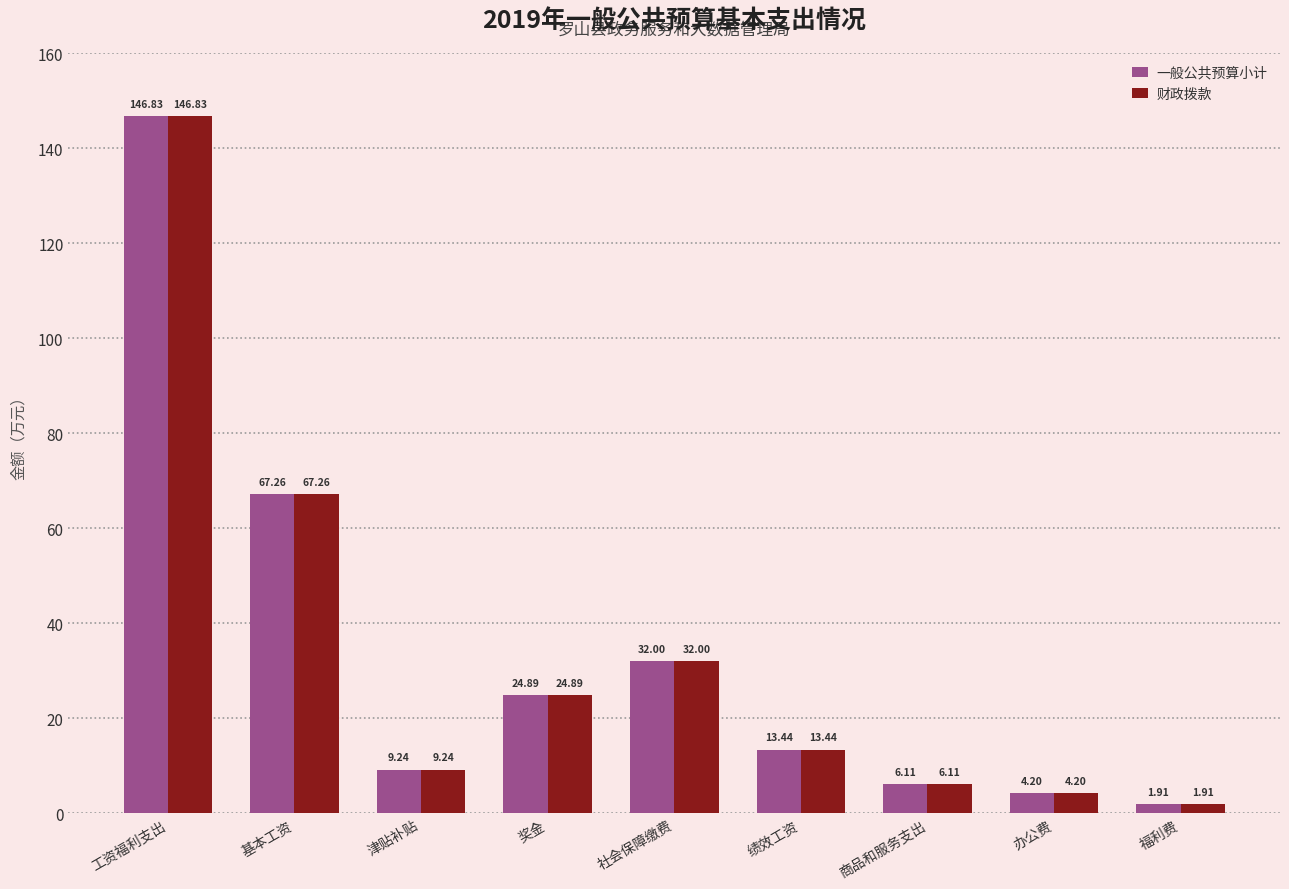

Read the 一般公共预算小计 value at 工资福利支出.

146.8